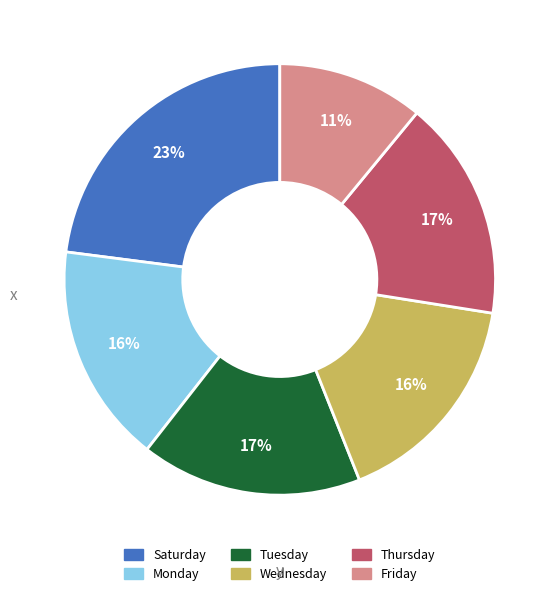

To the nearest percent, what is the difference between the largest and smallest slice percentages?

12%